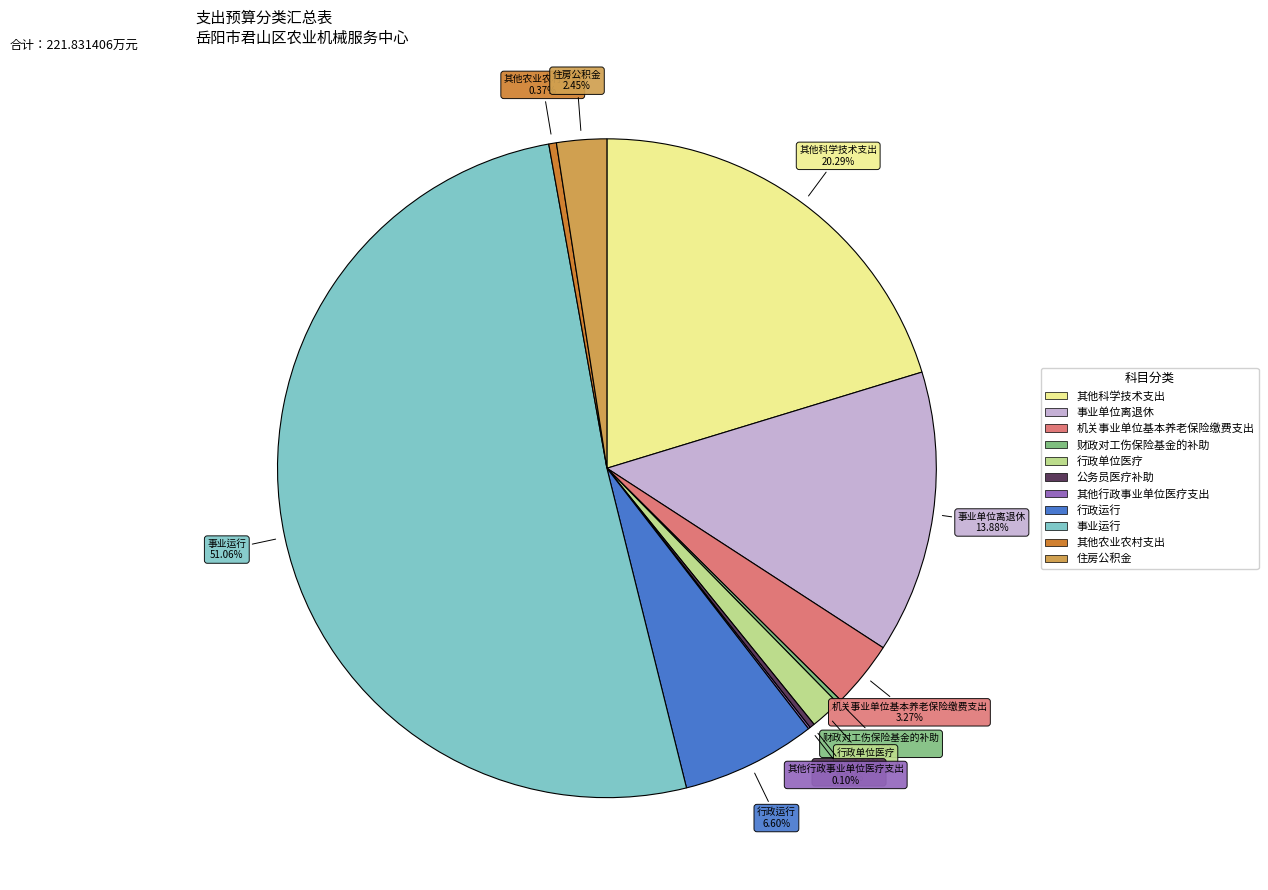

To the nearest percent, what is the difference between the largest and smallest slice percentages?

51%